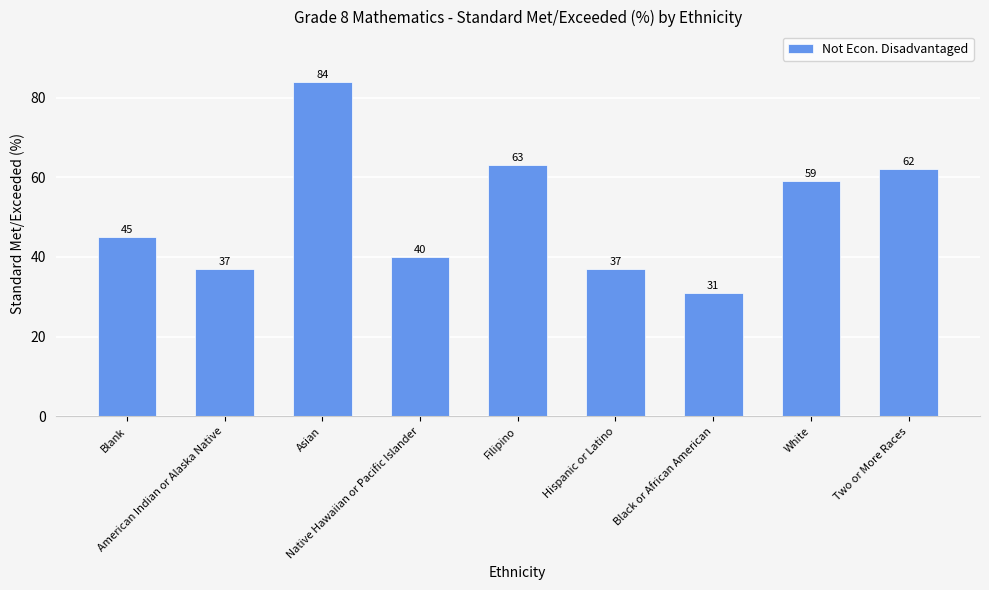

Between Two or More Races and Filipino, which is larger?

Filipino